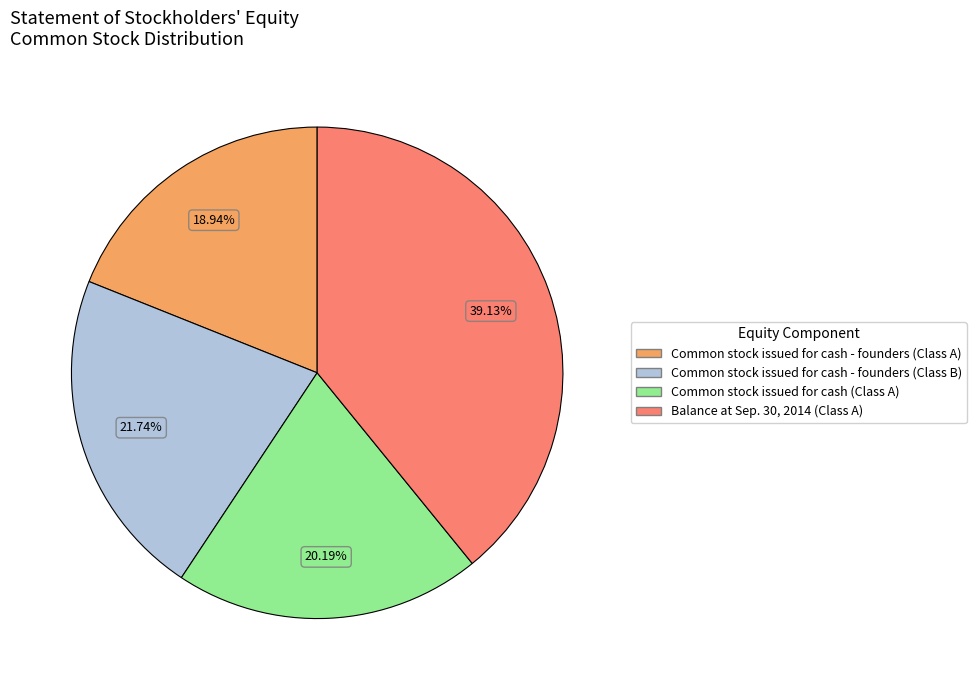

Does Balance at Sep. 30, 2014 (Class A) account for over 50% of the chart?

No